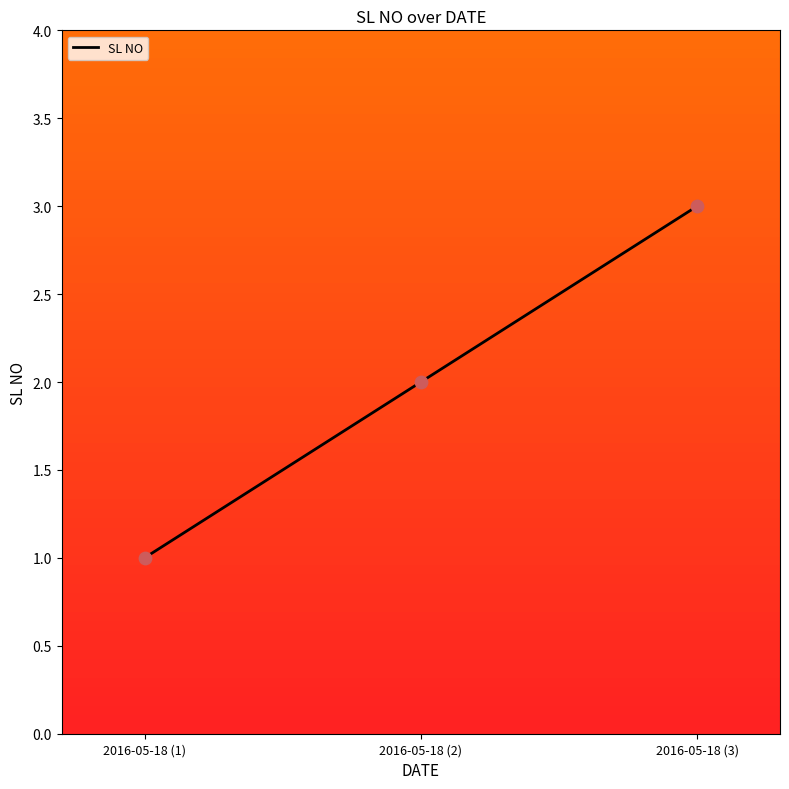

Between 2016-05-18 (3) and 2016-05-18 (2), which is larger?

2016-05-18 (3)